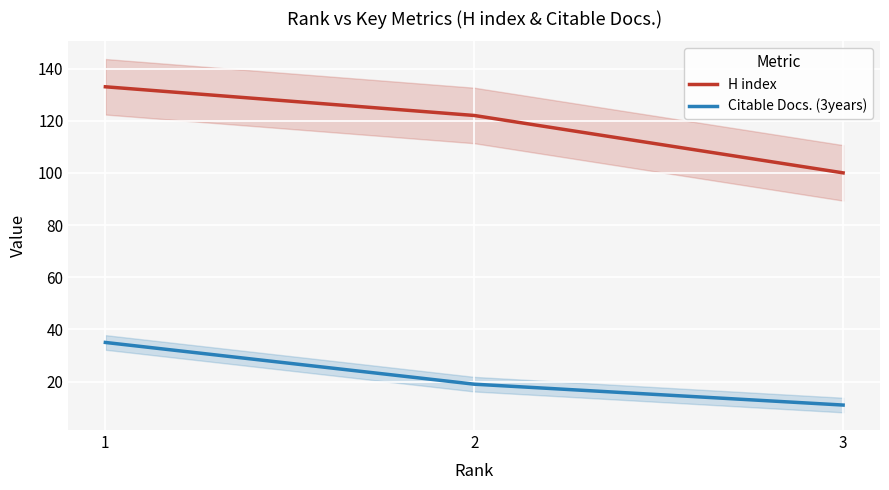

Rank the categories by Citable Docs. (3years) value from lowest to highest.

3, 2, 1